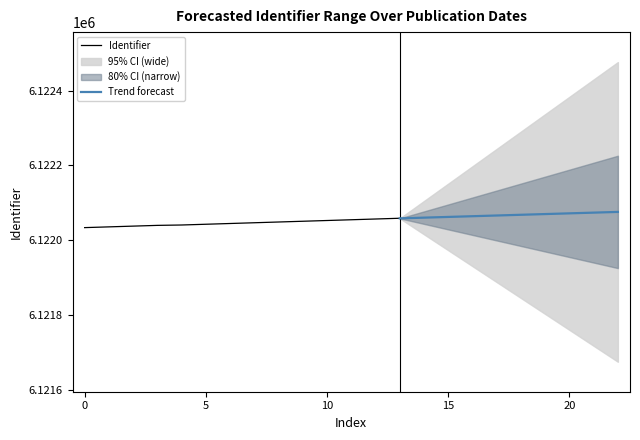

What is the average value?

6122046